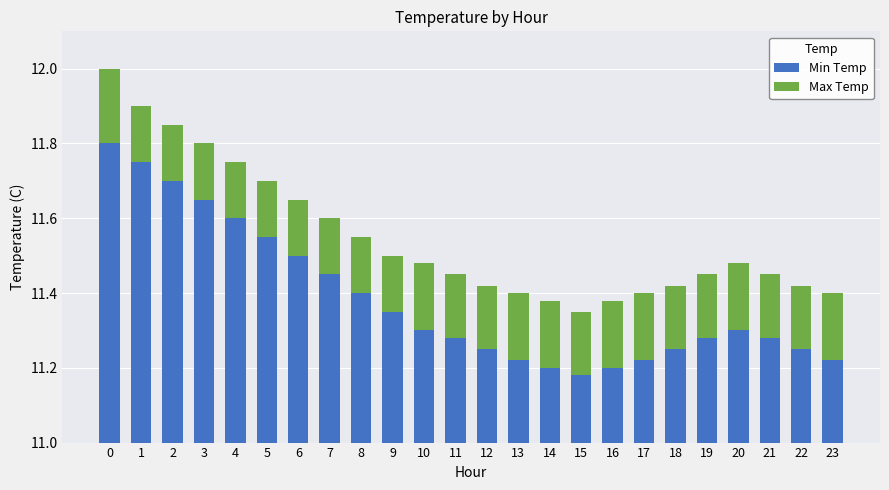

At which label is Max Temp closest to 0?

5